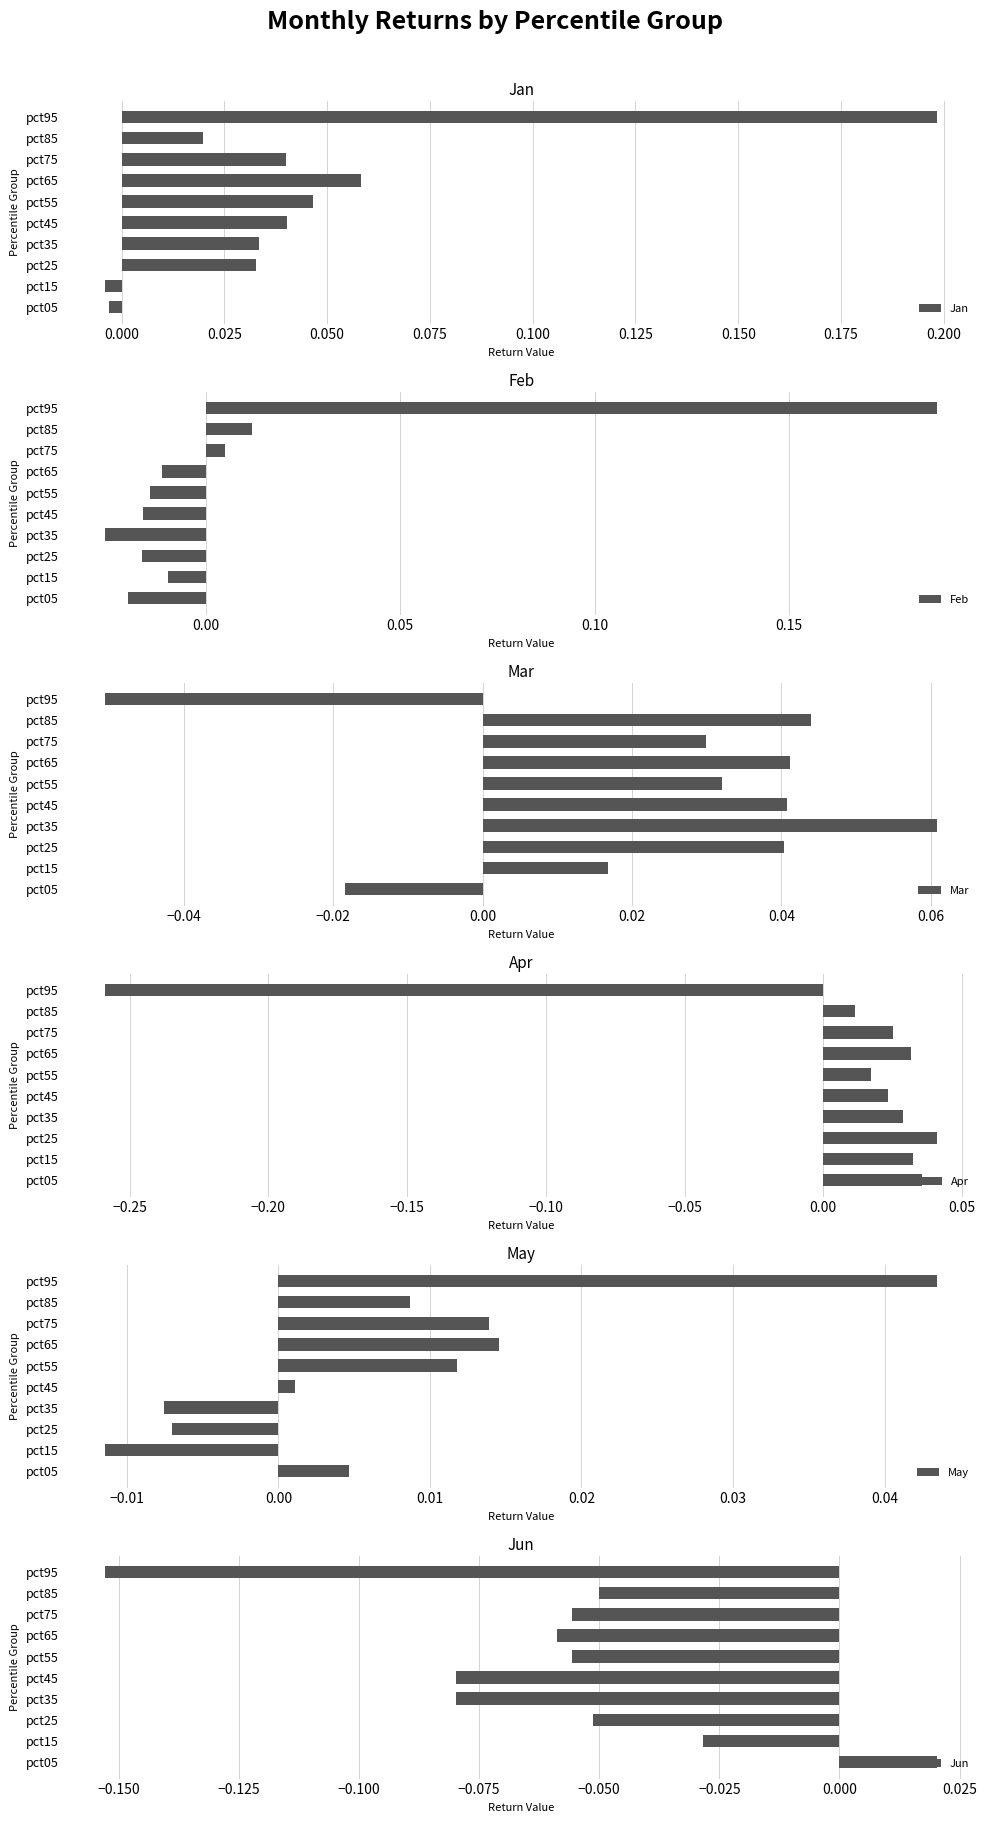

At which label does Mar reach its peak?

pct35